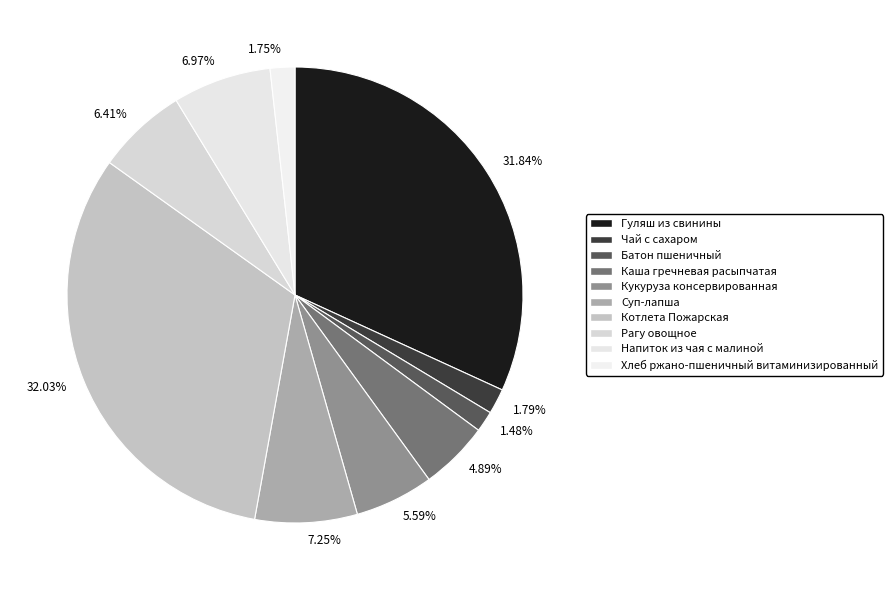

Is 1.48% the majority of the pie?

No